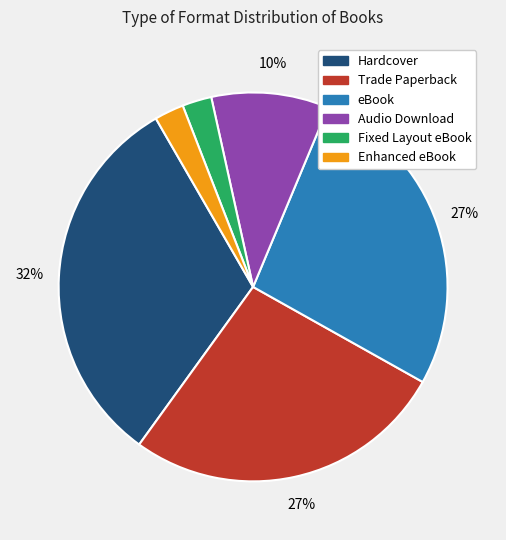

True or false: Hardcover accounts for 32% of the total.

True